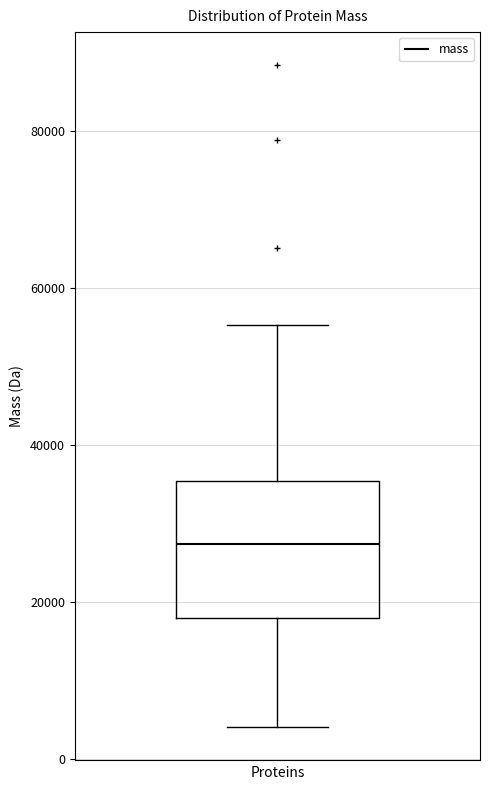

Read this box plot against the y-axis: the position of the median line, the range covered by the box, and the ends of both whiskers. The values are not printed on the chart, so give them approximately, as read against the axis.

median 28000, box 18000 to 36000, whiskers 4000 to 56000